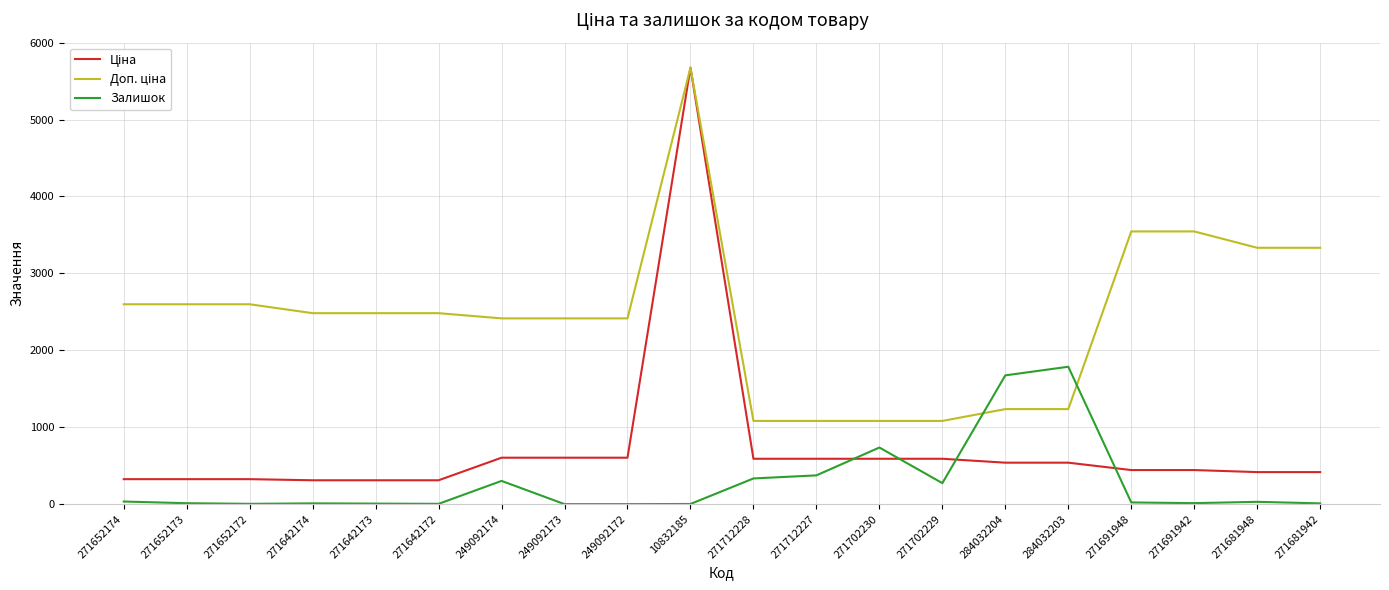

Which label corresponds to the largest value in the chart?

10832185